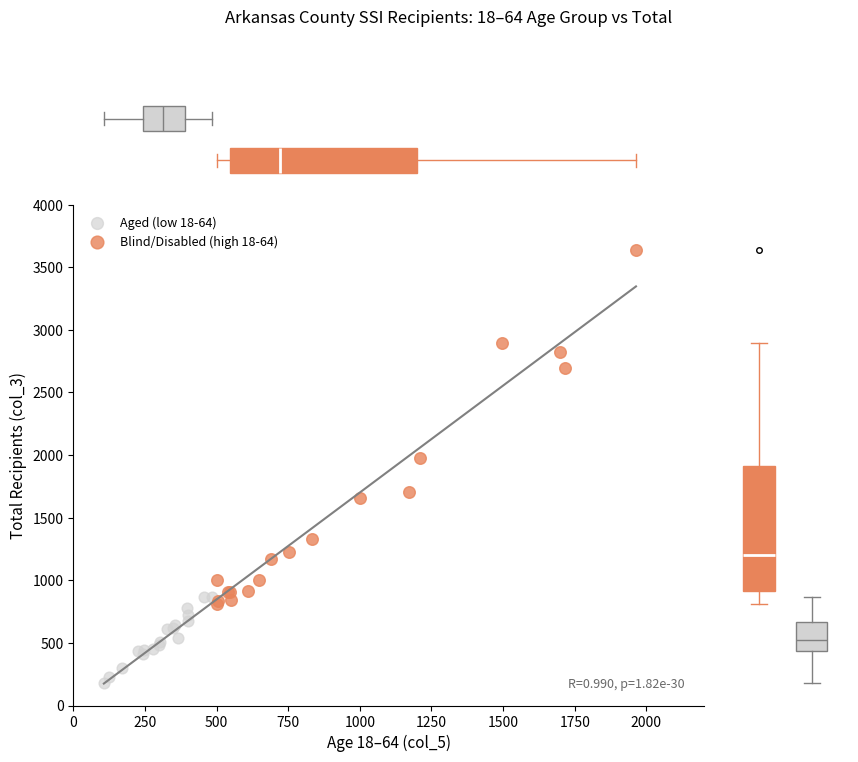

Which series contains the highest Y value?

Blind/Disabled (high 18-64)